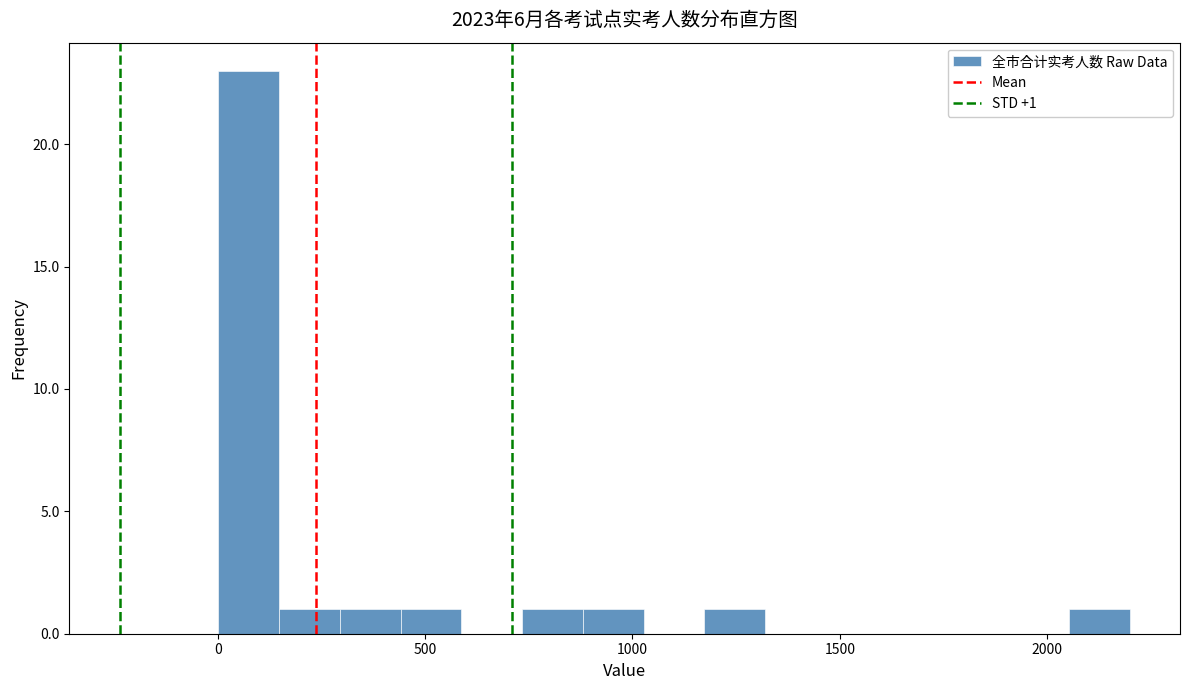

Read against the x-axis, roughly where is the centre of the tallest bar?

50